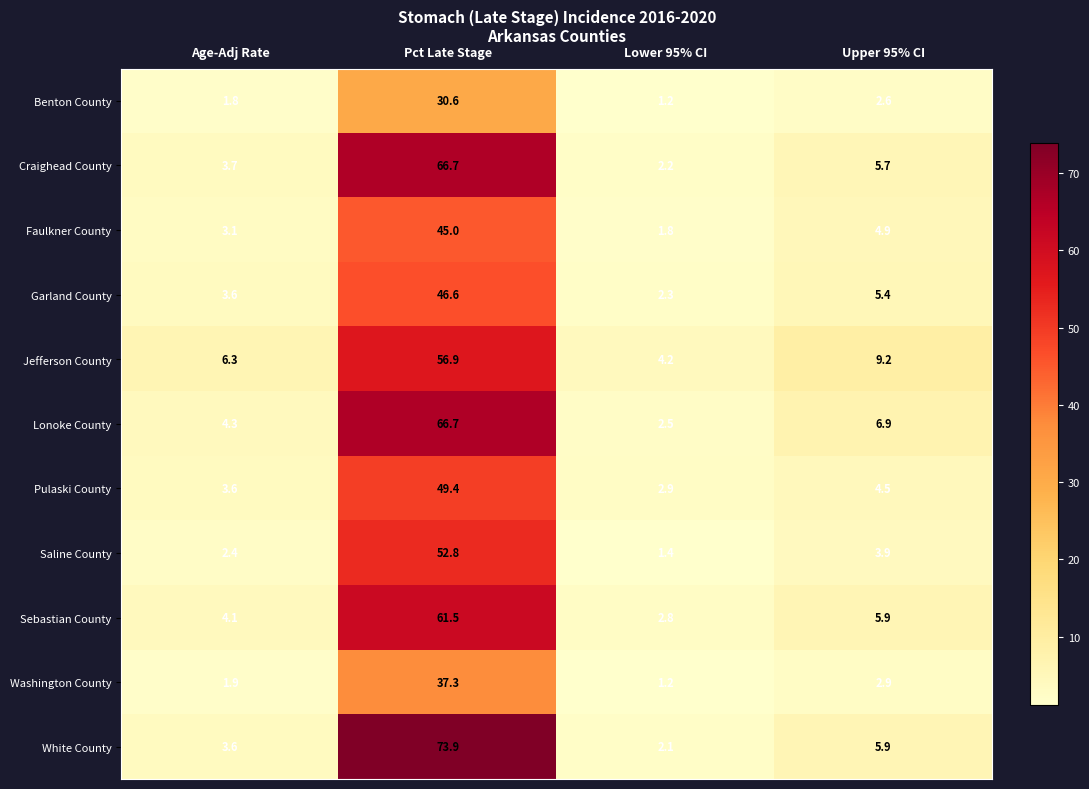

What is the highest value of the Benton County series?

30.6